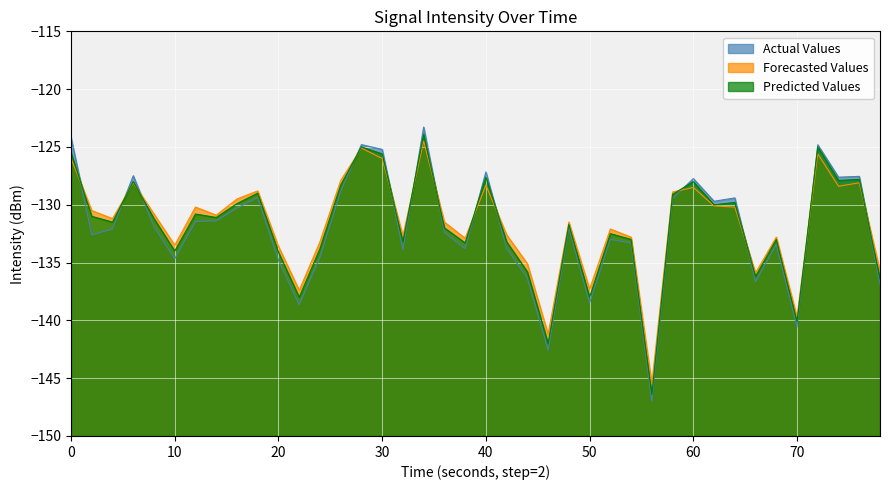

What is the difference between the highest and lowest values at 10?

1.2